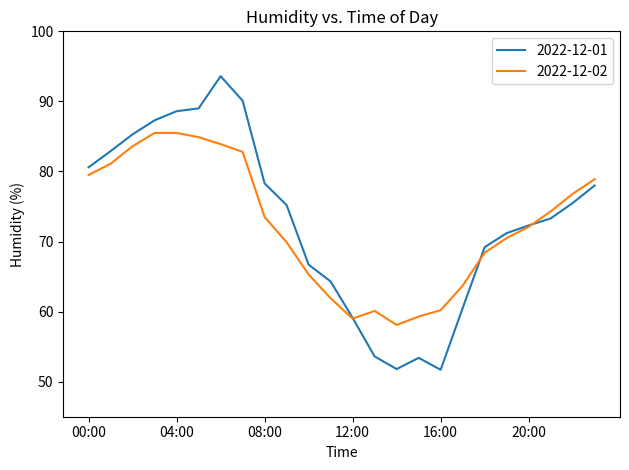

How many values in the 2022-12-01 series exceed 75?

12